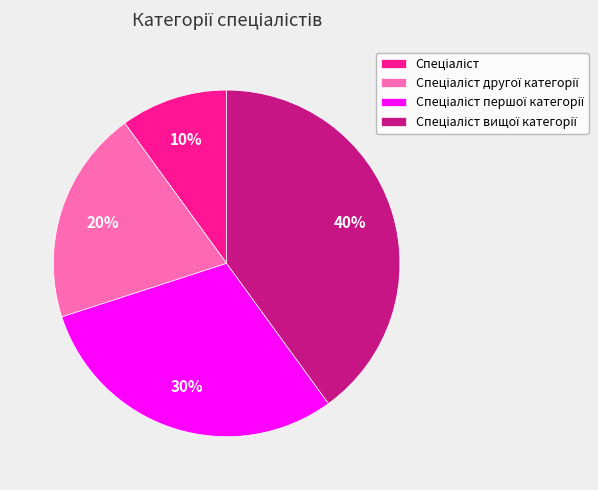

To the nearest percent, what is the average slice percentage?

25%